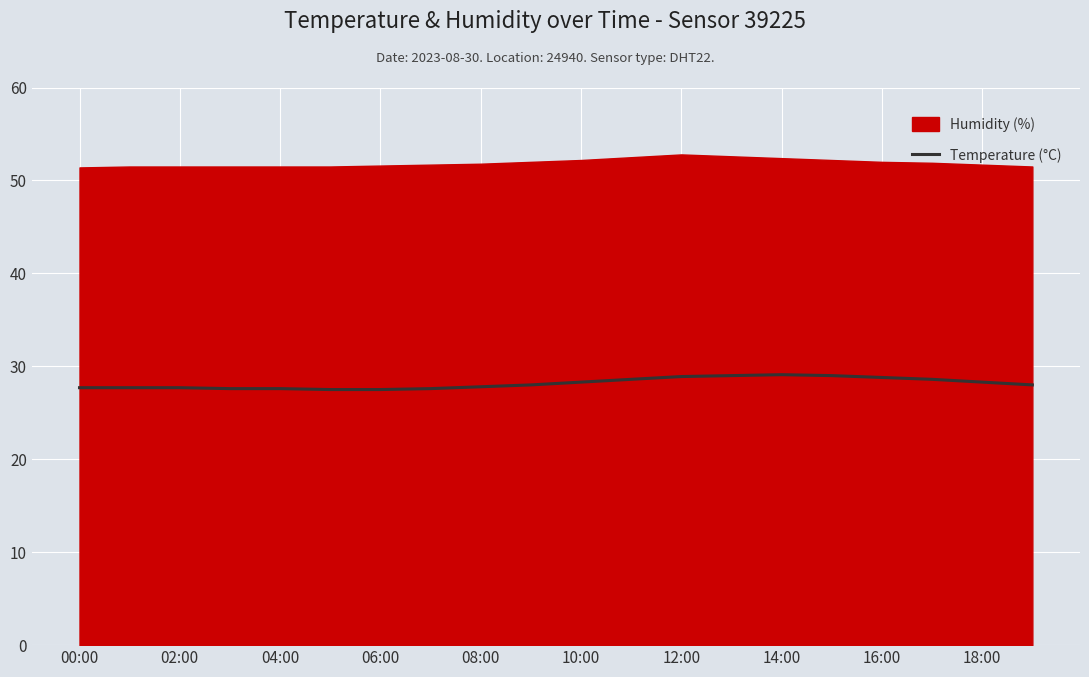

The Temperature (°C) series shows 27.6 at 04:00. True or false?

True